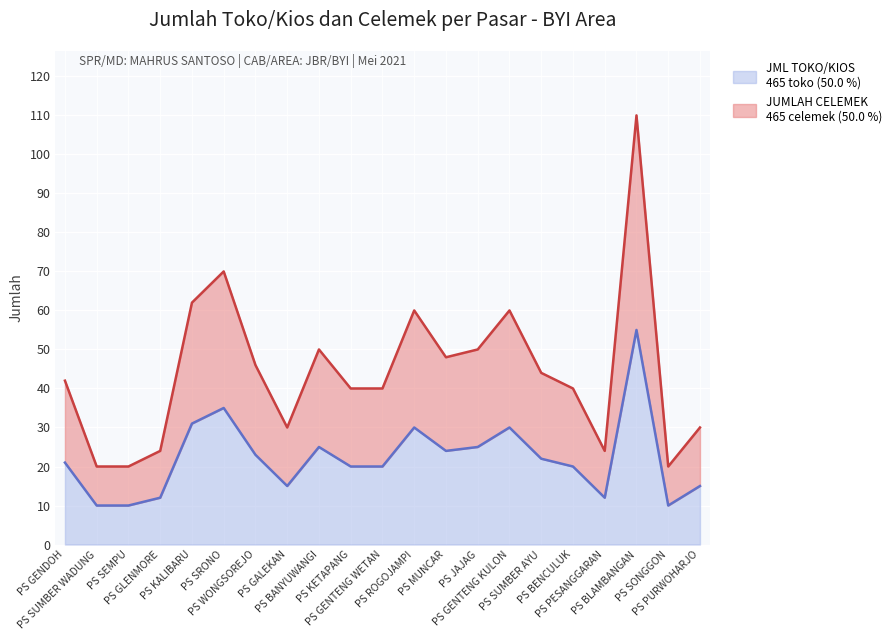

How many data points does each series have?

21